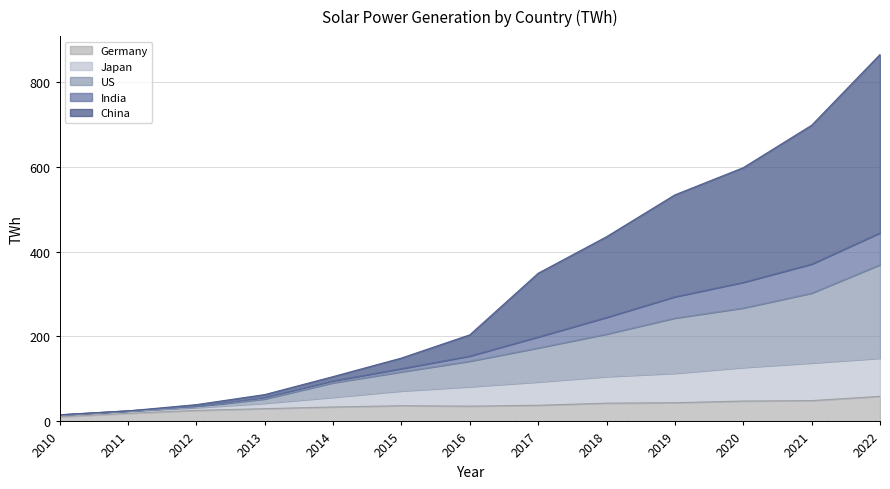

The Germany series shows 37.0 at 2015. True or false?

True